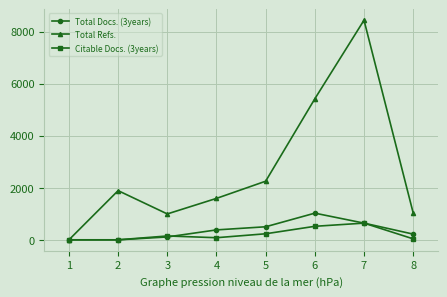

How many positive values does the Total Refs. series have?

7